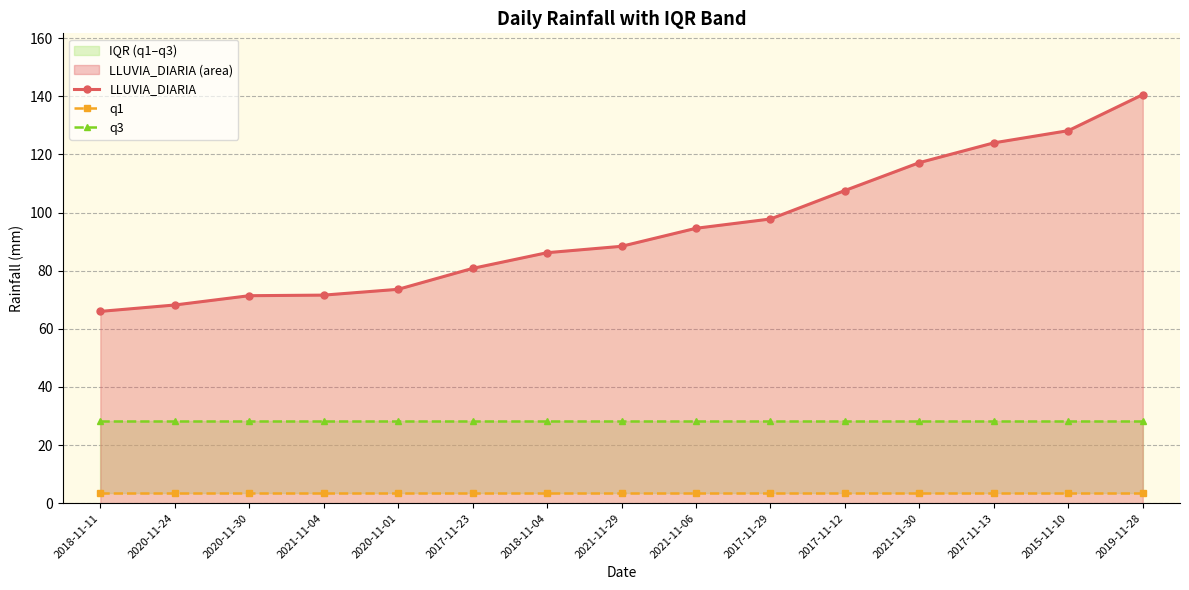

True or false: LLUVIA_DIARIA and q1 cross at least once.

False